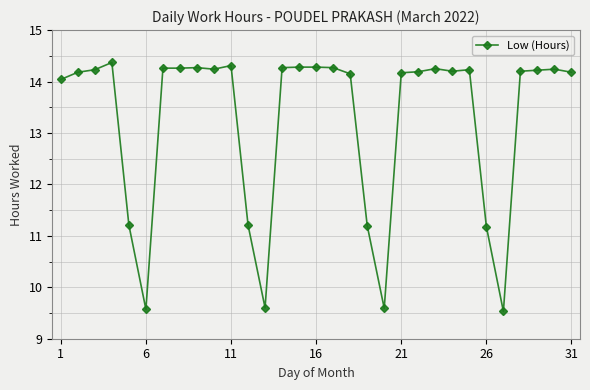

True or false: the data has more than 1 interior local peaks.

True